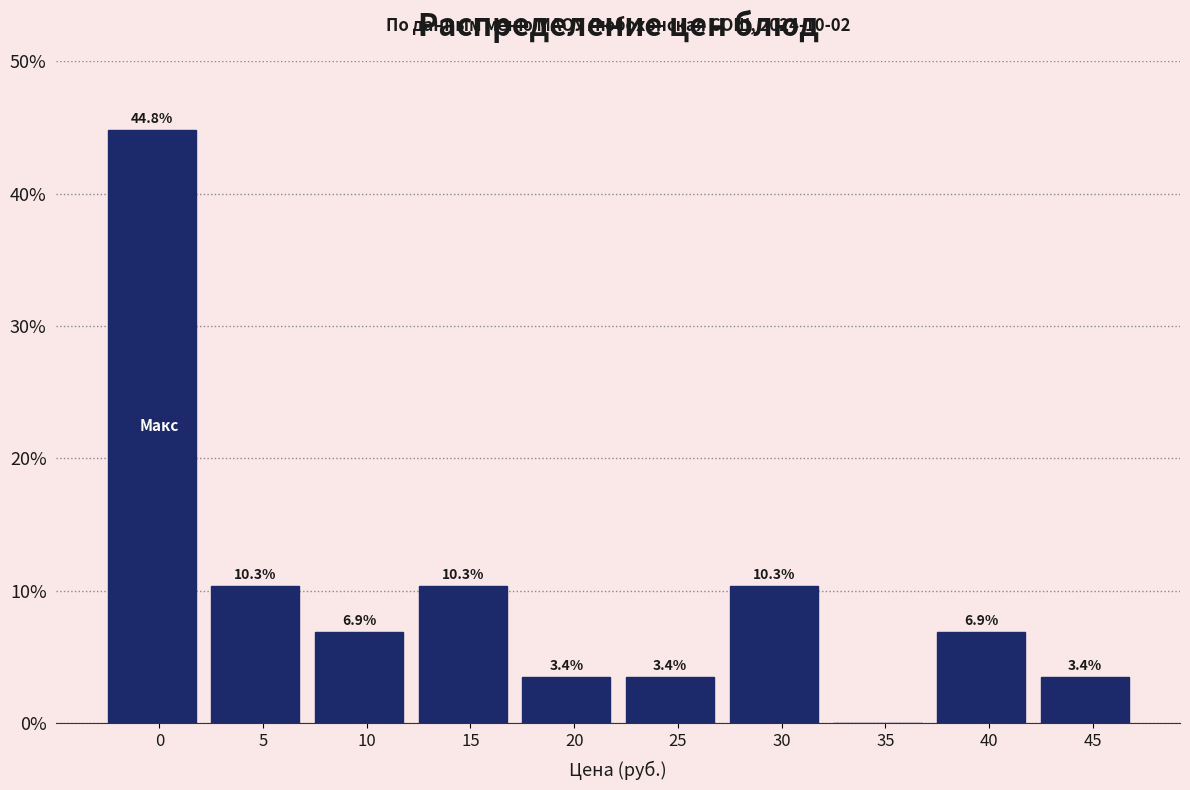

Reading left to right, transcribe all the data shown in this chart.

0=44.8	5=10.3	10=6.9	15=10.3	20=3.4	25=3.4	30=10.3	35=0.0	40=6.9	45=3.4